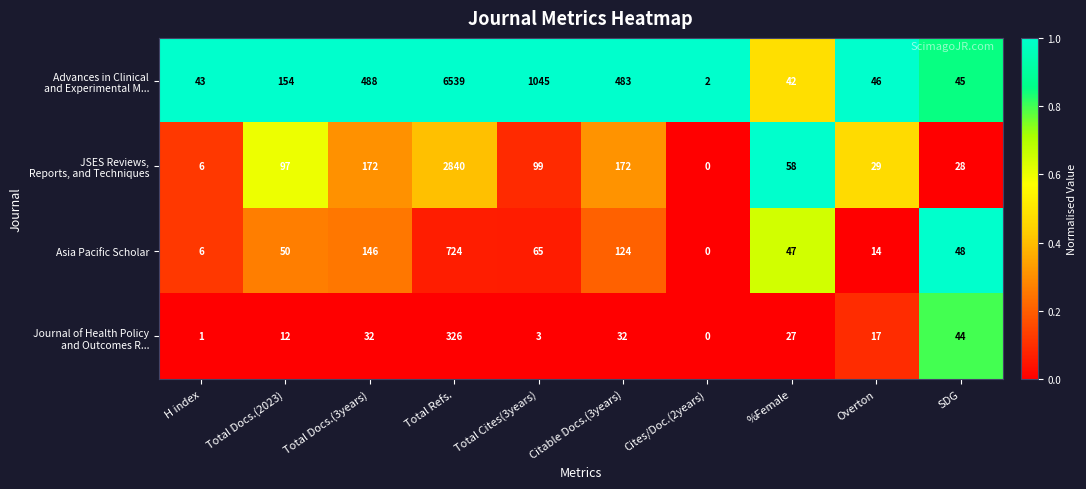

What is the highest value of the Asia Pacific Scholar series?

724